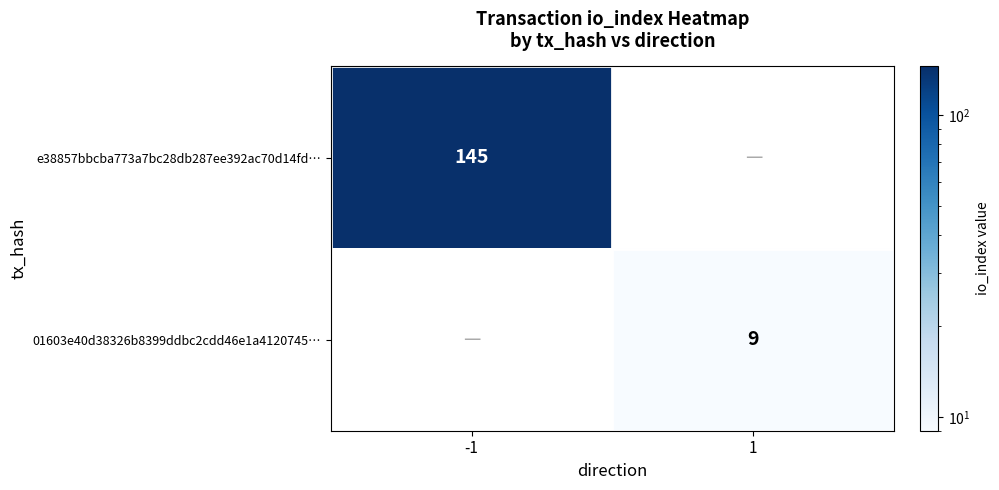

The e38857bbcba773a7bc28db287ee392ac70d14fd… series shows 189 at -1. True or false?

False